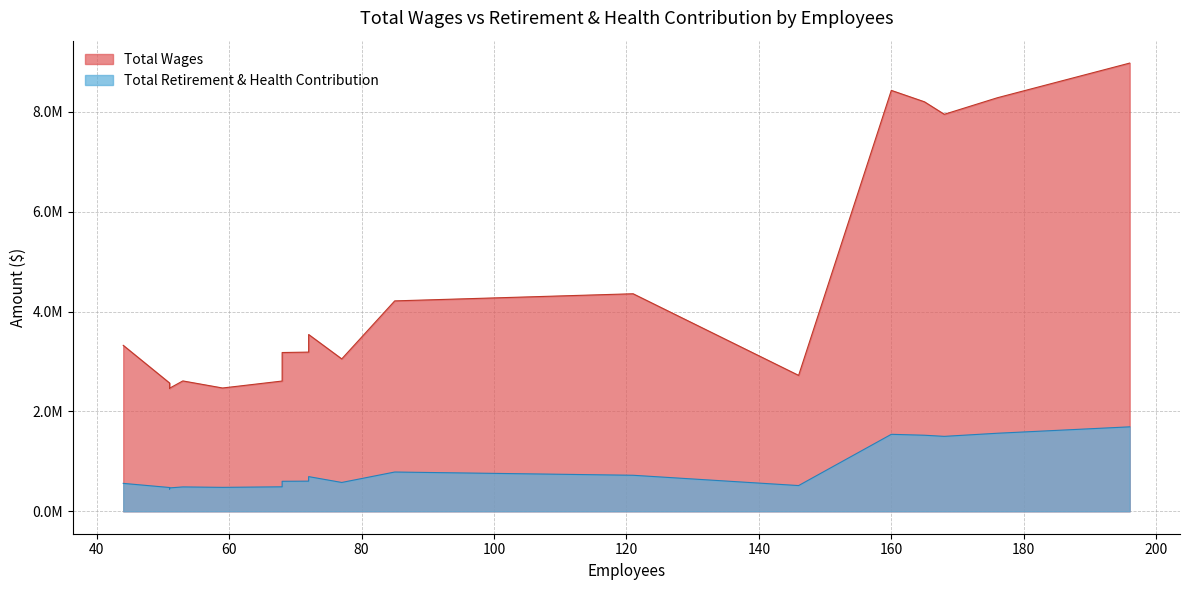

Does the chart display data point markers on the line(s)?

No